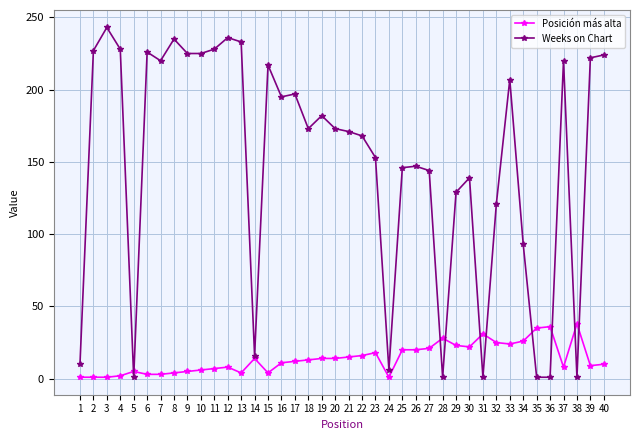

Which series has the largest total across all categories?

Weeks on Chart